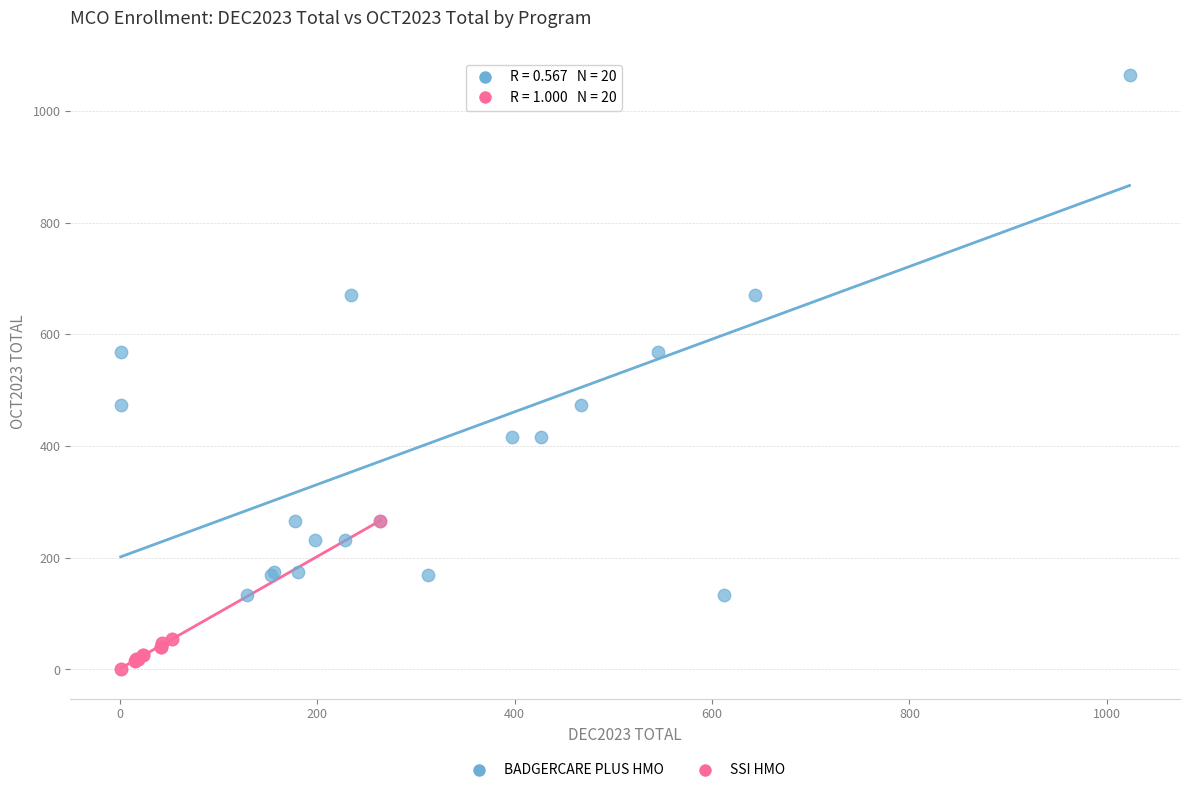

Which series contains the lowest Y value?

SSI HMO